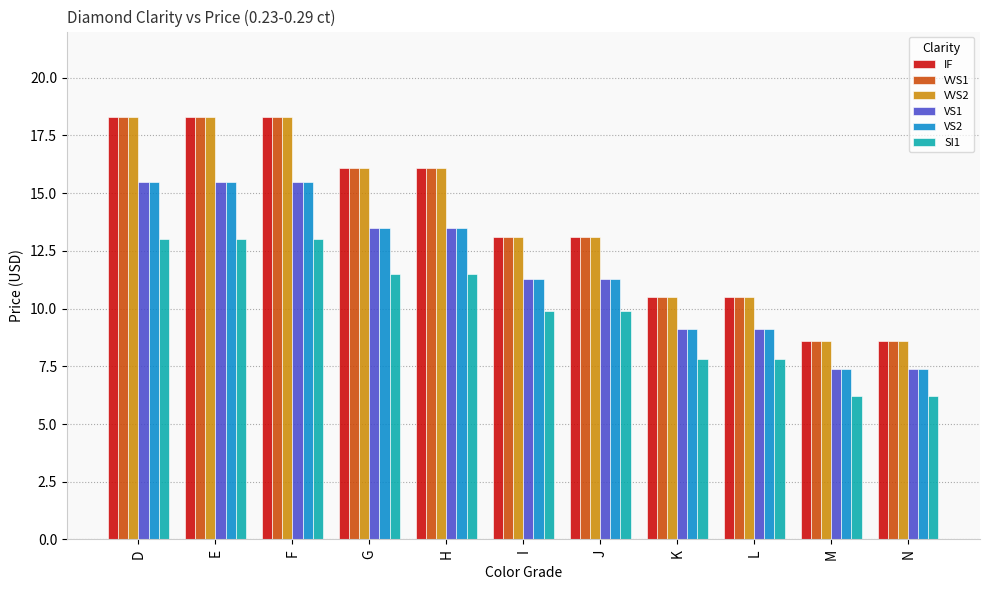

Reading left to right, extract all data points from this chart.

IF: D=18.3	E=18.3	F=18.3	G=16.1	H=16.1	I=13.1	J=13.1	K=10.5	L=10.5	M=8.6	N=8.6
VVS1: D=18.3	E=18.3	F=18.3	G=16.1	H=16.1	I=13.1	J=13.1	K=10.5	L=10.5	M=8.6	N=8.6
VVS2: D=18.3	E=18.3	F=18.3	G=16.1	H=16.1	I=13.1	J=13.1	K=10.5	L=10.5	M=8.6	N=8.6
VS1: D=15.5	E=15.5	F=15.5	G=13.5	H=13.5	I=11.3	J=11.3	K=9.1	L=9.1	M=7.4	N=7.4
VS2: D=15.5	E=15.5	F=15.5	G=13.5	H=13.5	I=11.3	J=11.3	K=9.1	L=9.1	M=7.4	N=7.4
SI1: D=13.0	E=13.0	F=13.0	G=11.5	H=11.5	I=9.9	J=9.9	K=7.8	L=7.8	M=6.2	N=6.2